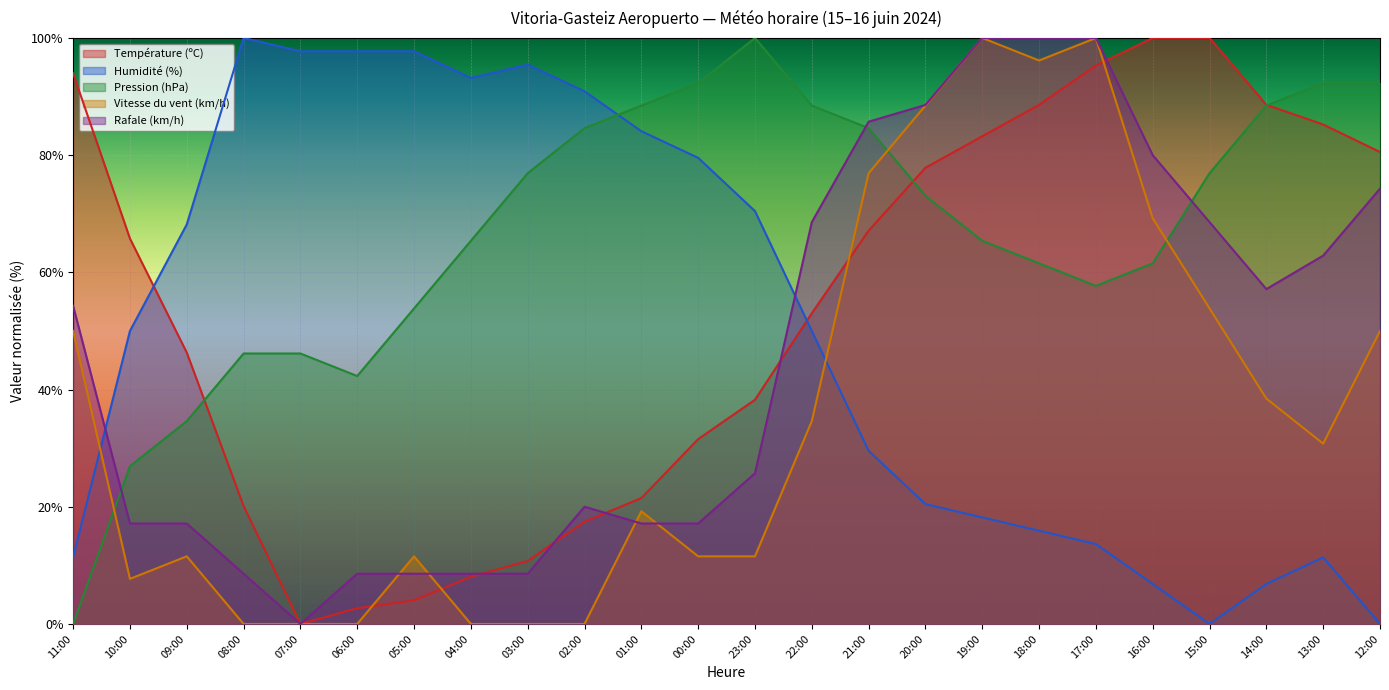

What is the label of the 20th point from the right?

07:00